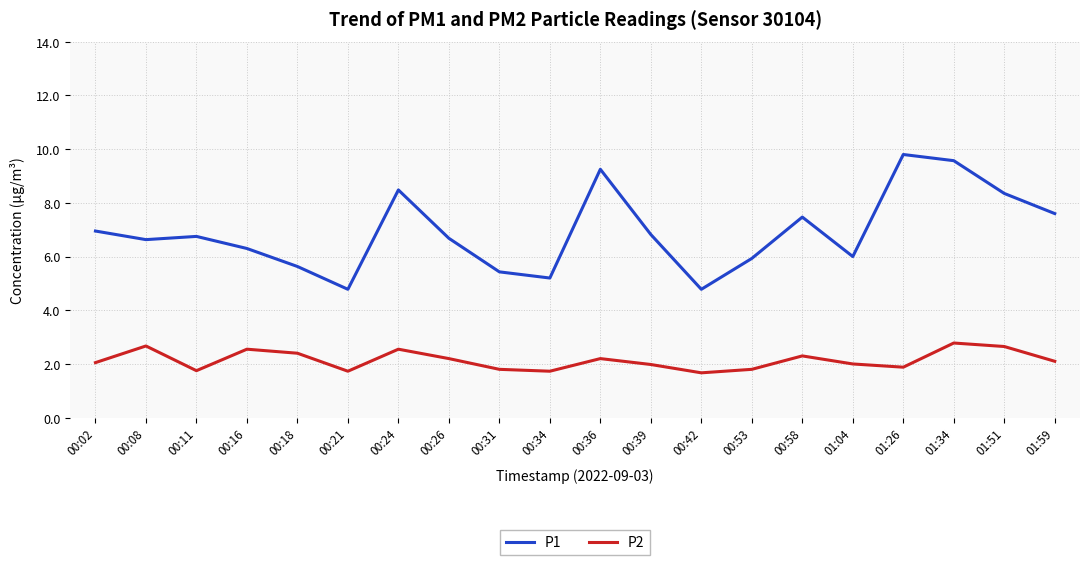

What is the difference between the highest and lowest values at 01:04?

4.0